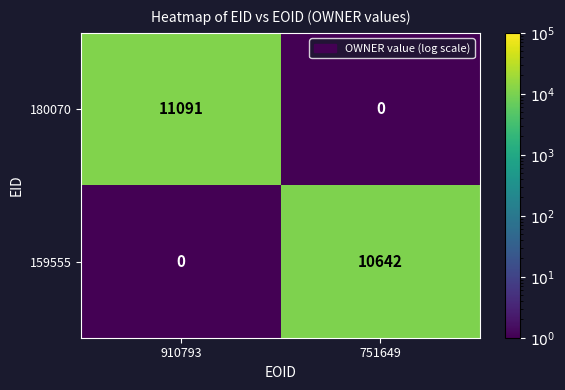

Between 910793 and 751649, which series saw the biggest shift?

180070